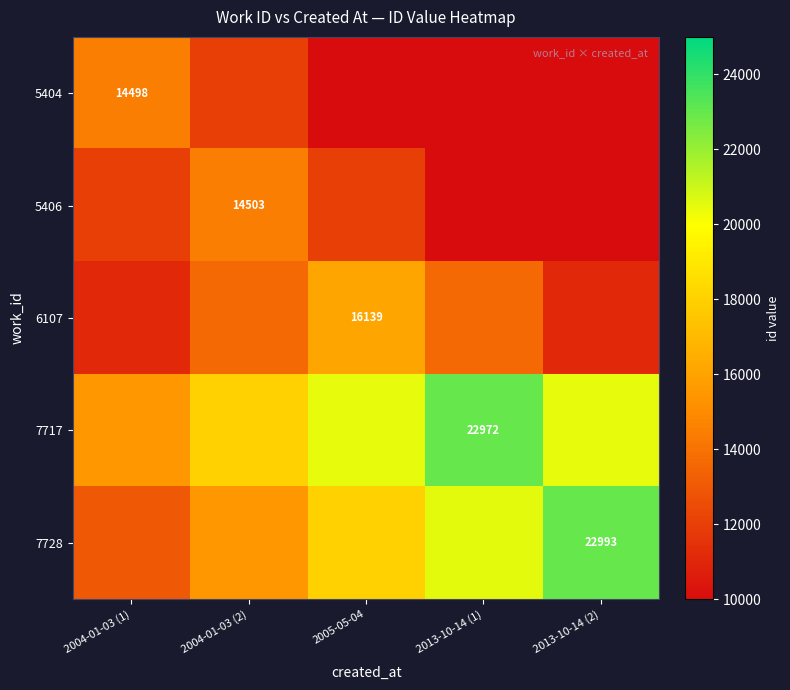

What is the difference between the maximum and minimum values in the 5406 series?

4503